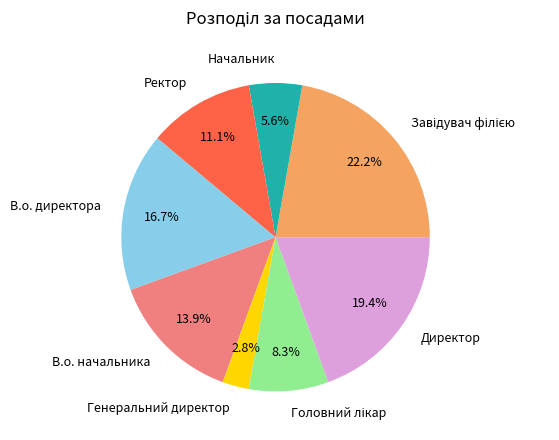

To the nearest percent, what portion does В.о. директора represent?

17%